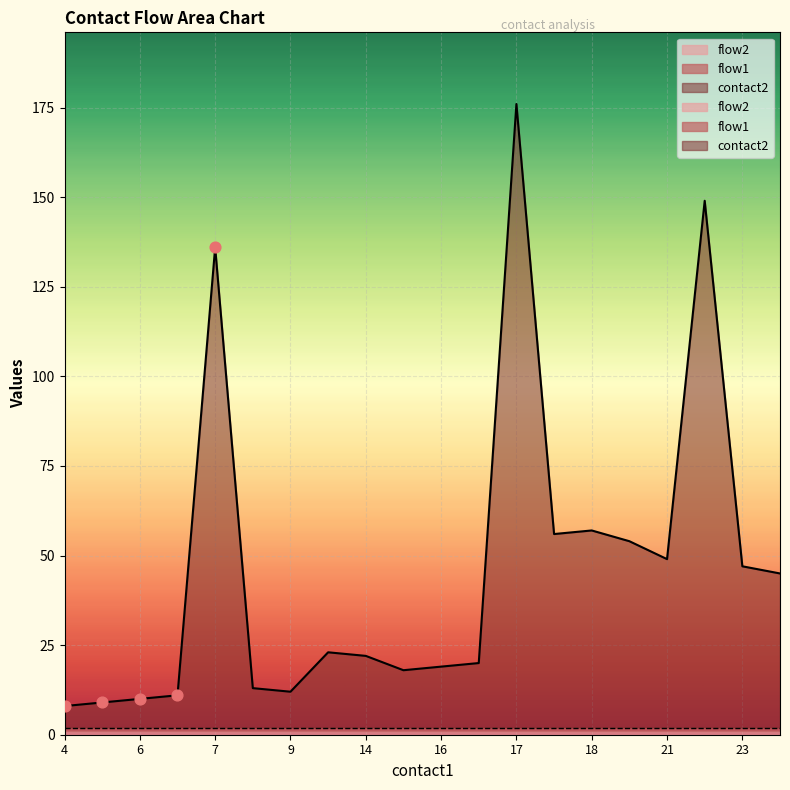

At how many categories does at least one series exceed 30?

9